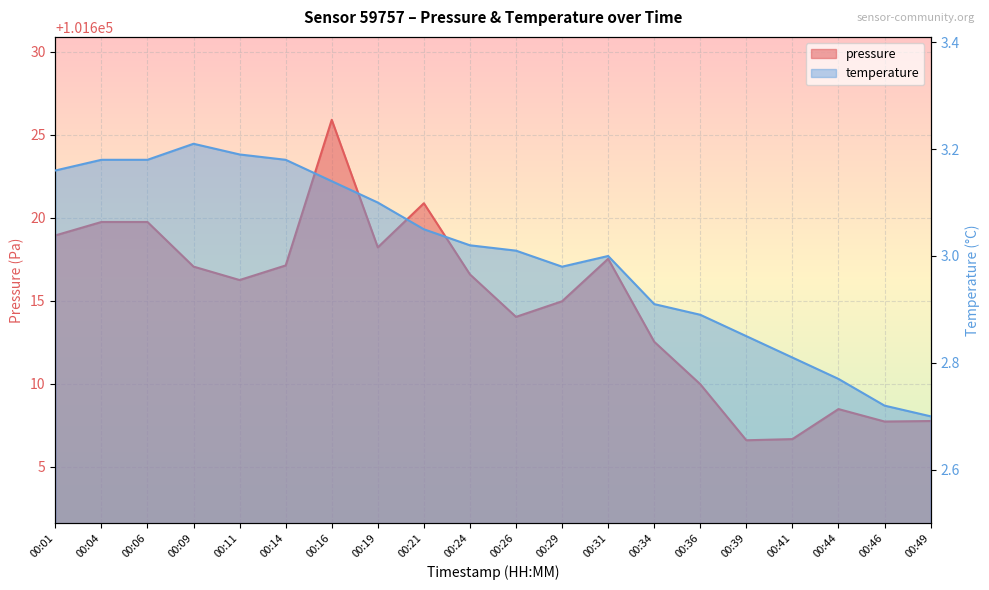

Rank the series at 00:06 from highest to lowest value.

pressure, temperature